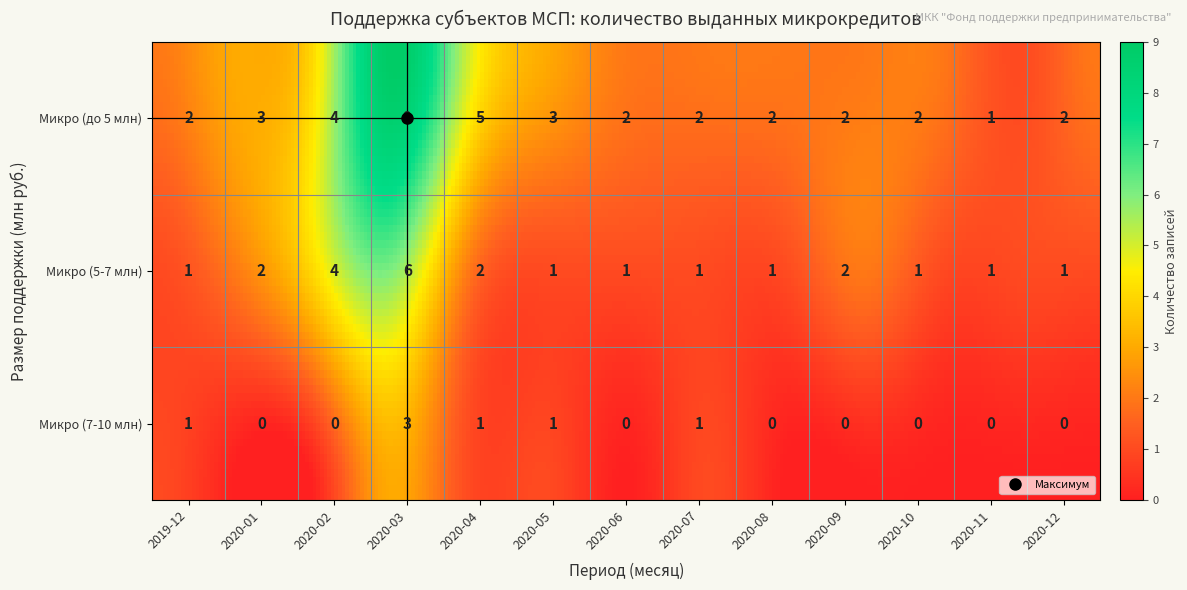

Reading left to right, what are all the values shown in this chart?

2019-12: 2	3	4	9	5	3	2	2	2	2	2	1	2
2020-01: 1	2	4	6	2	1	1	1	1	2	1	1	1
2020-02: 1	0	0	3	1	1	0	1	0	0	0	0	0